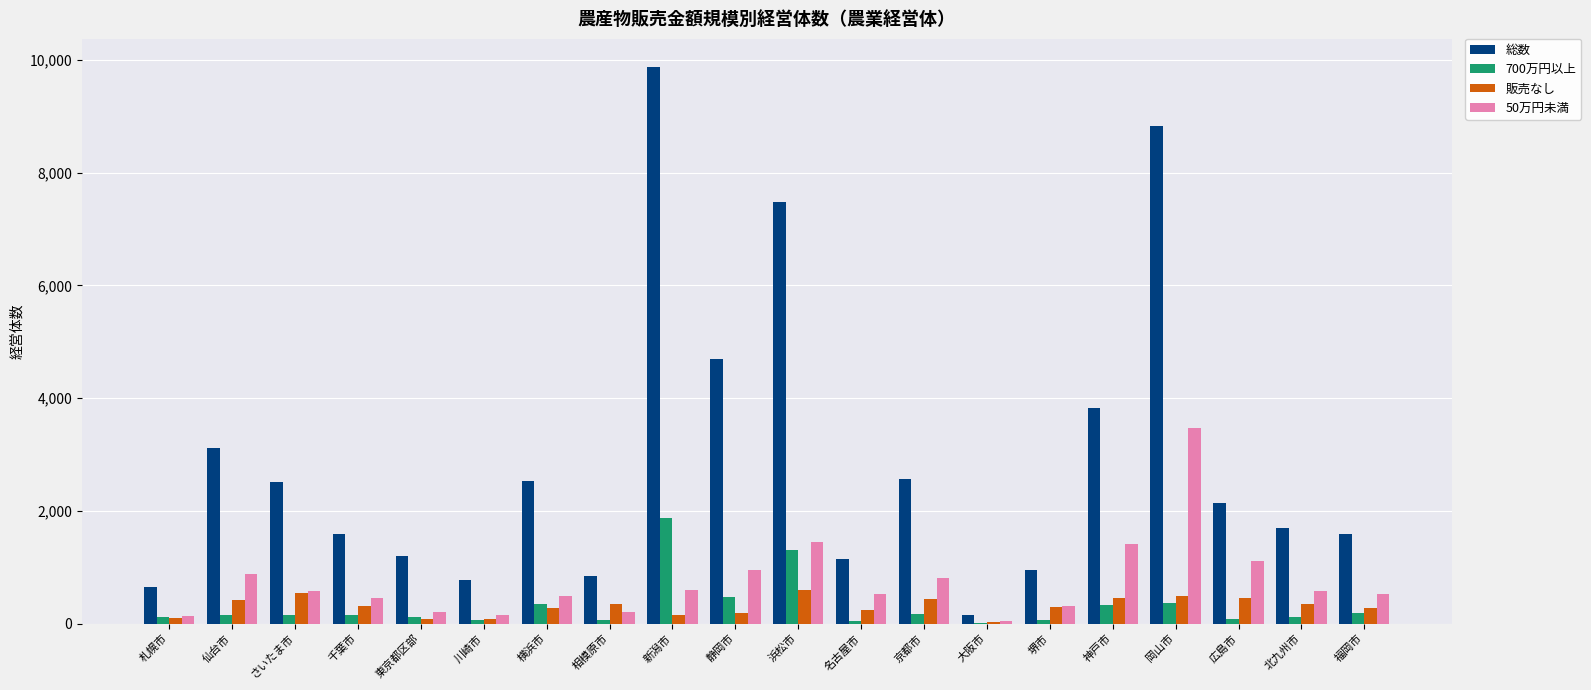

Which series has the largest total across all categories?

総数